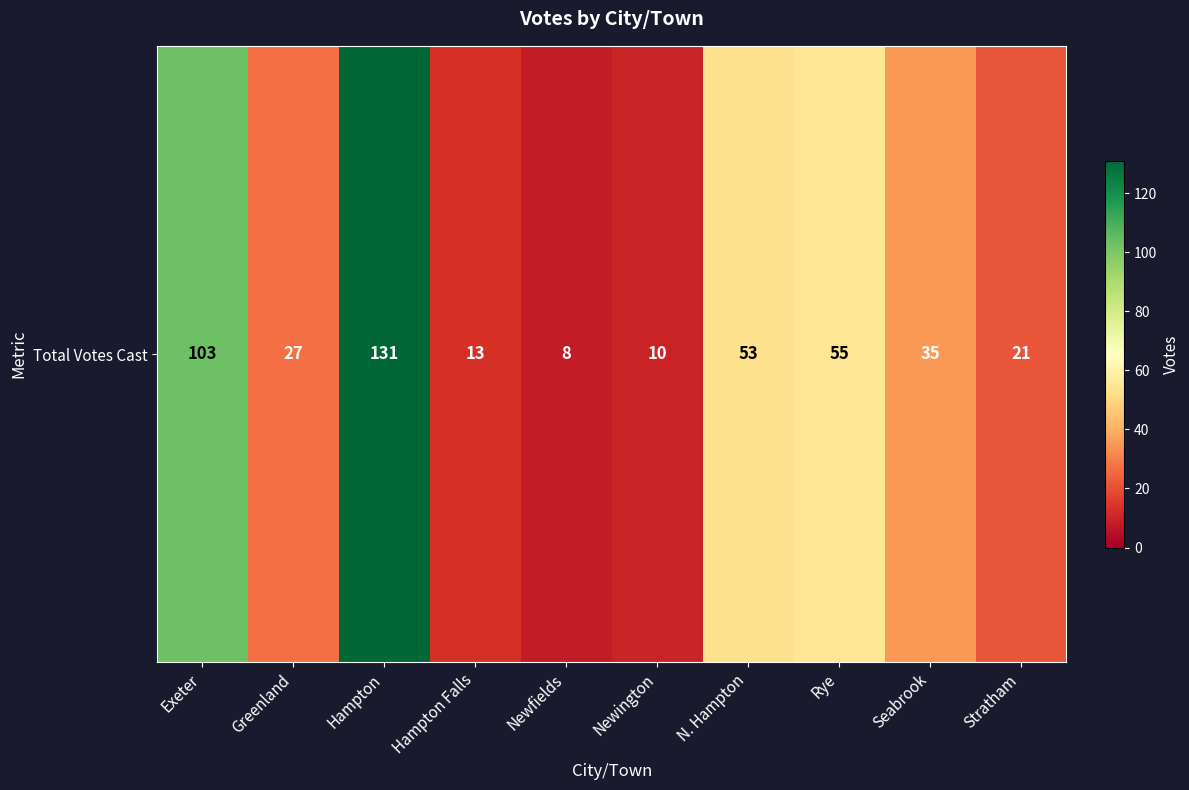

What is the difference between the values at Hampton and Newington?

121